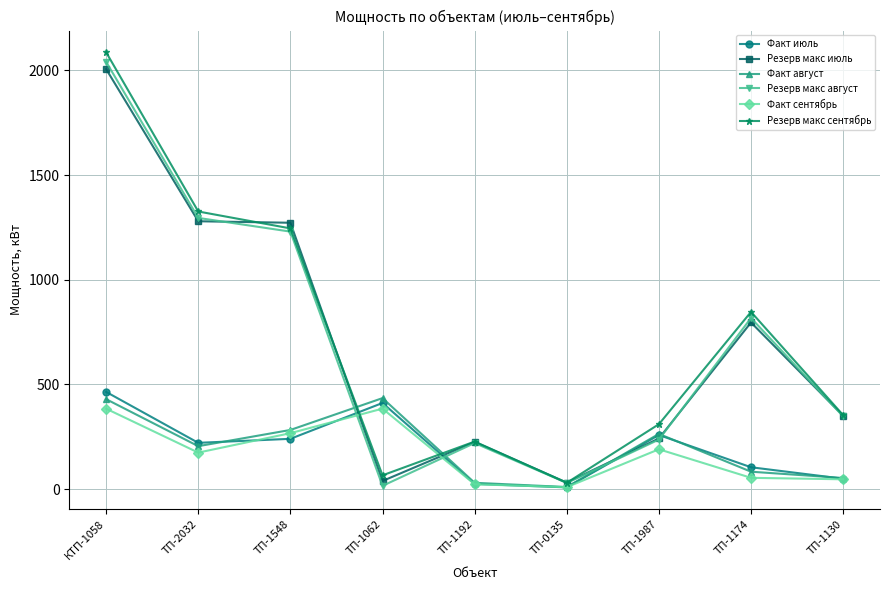

In Резерв макс июль, how many points are higher than both neighbors (excluding endpoints)?

2